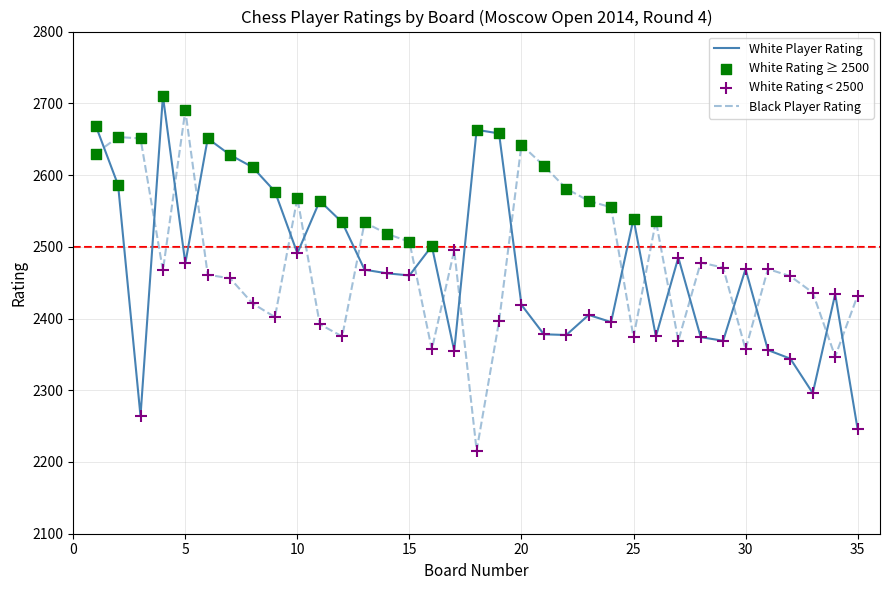

How many intersections are there between Black Player Rating and White Player Rating?

19